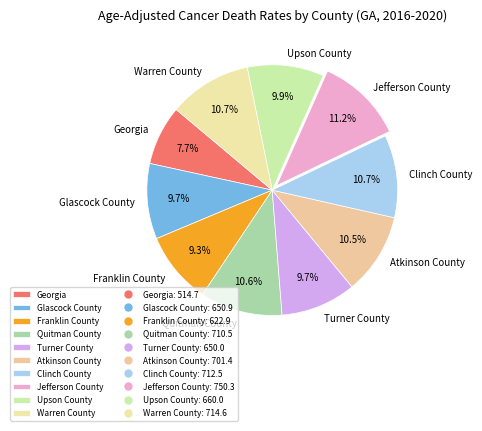

To the nearest percent, what percentage of the pie is Upson County?

10%